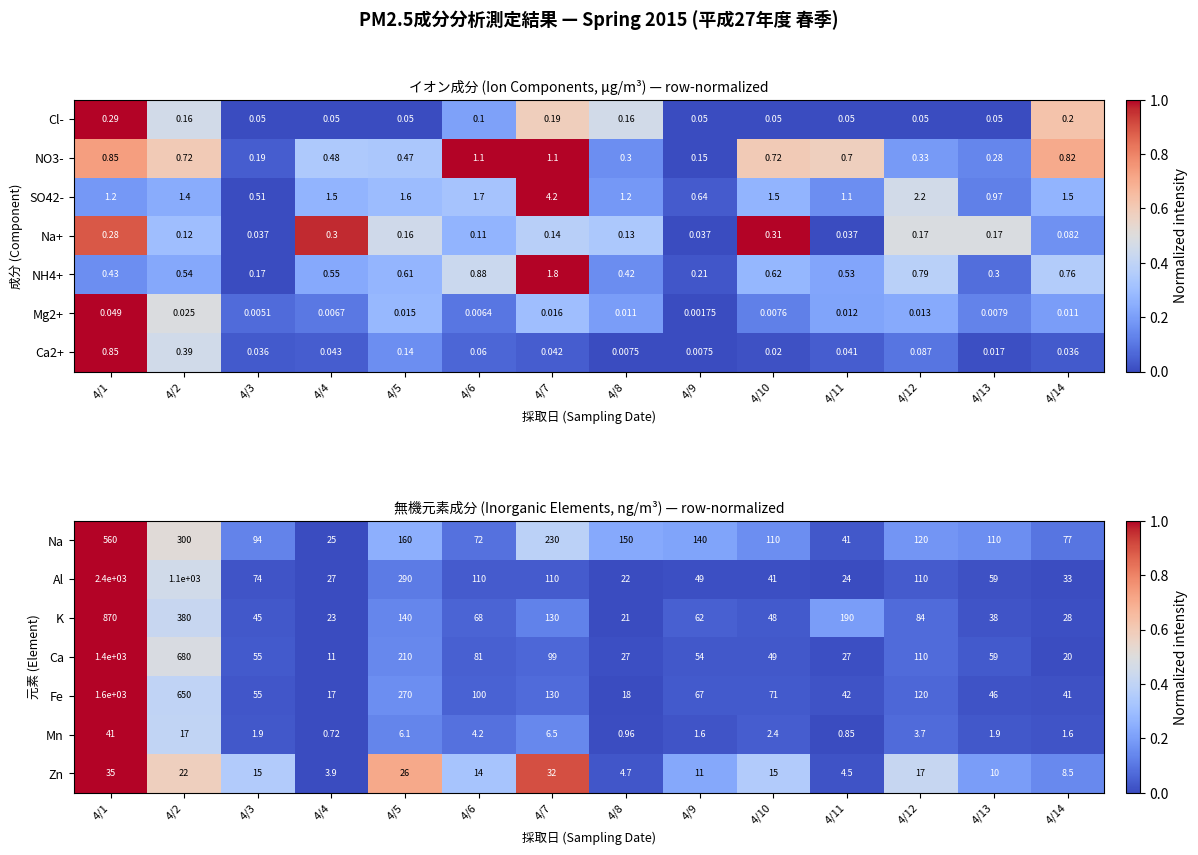

Is the value of Fe at 4/2 greater than the value of Na at 4/3?

Yes